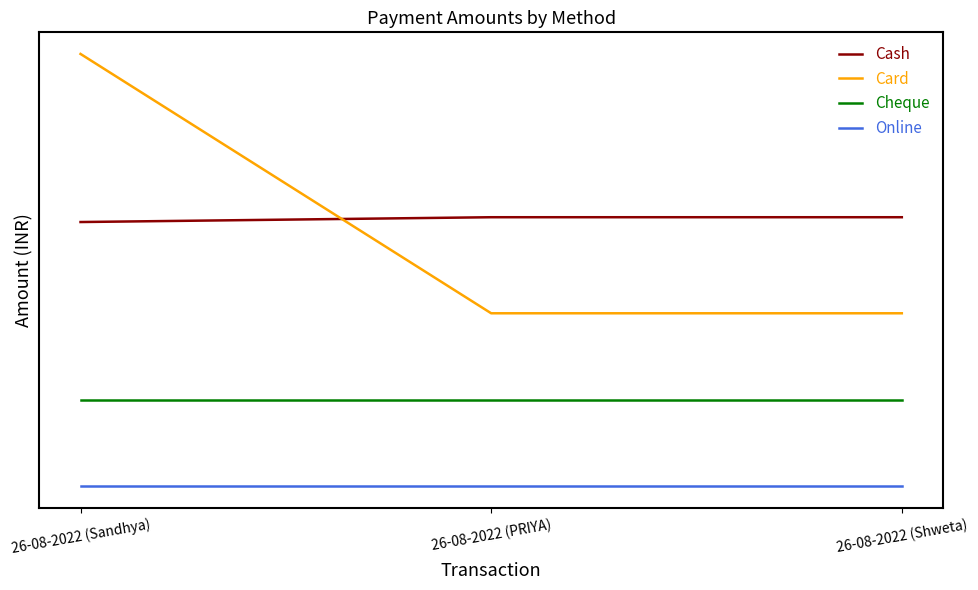

Is this an area chart (filled region under the line)?

No